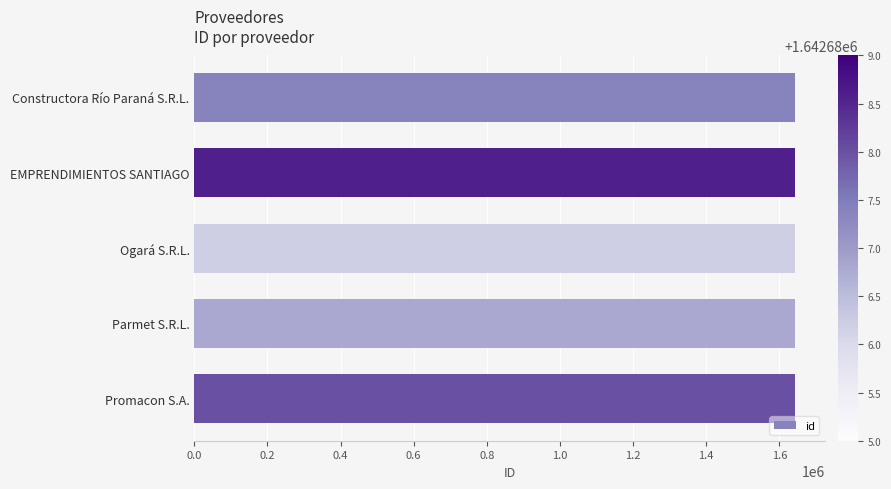

The value at Ogará S.R.L. is 1642685. True or false?

True